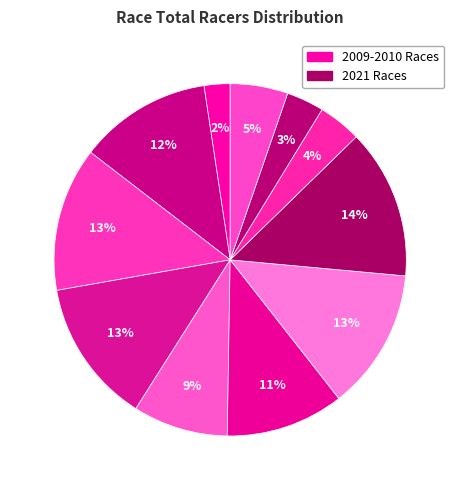

Which category has the biggest portion of the pie?

Seattle CX: Beverly Park